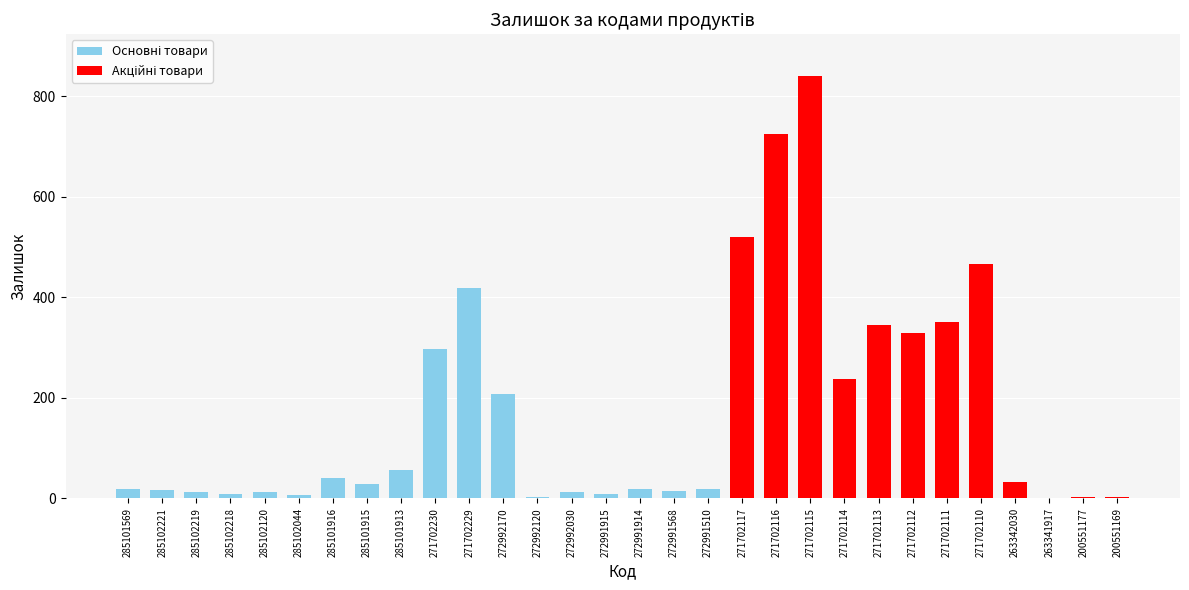

What is the maximum value shown in the chart?

839